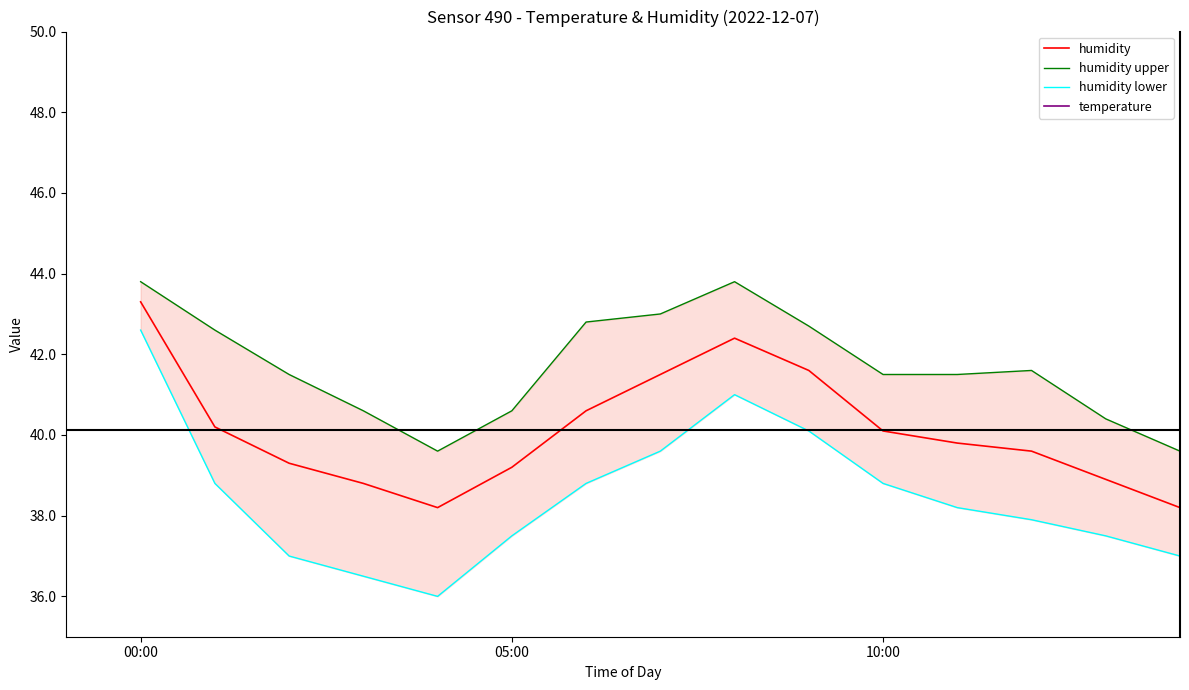

What is the highest value of the humidity series?

43.3